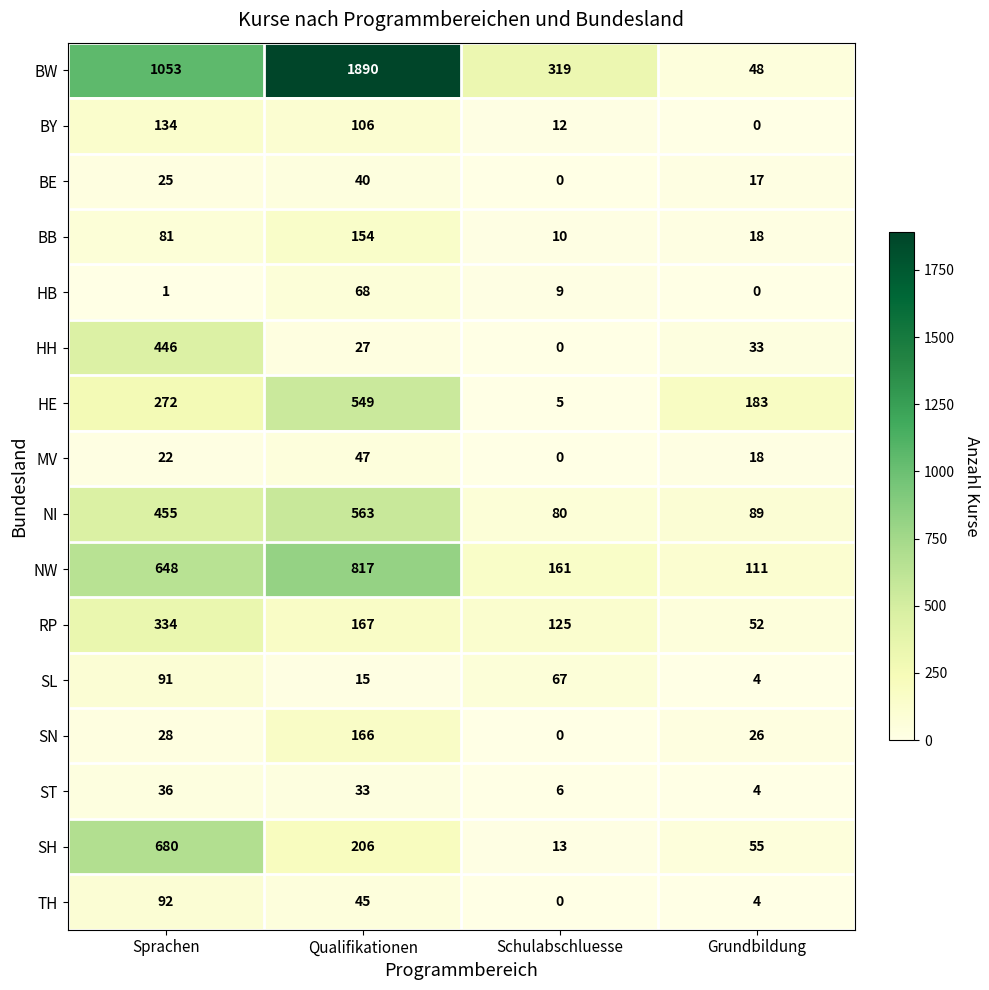

What is the maximum value shown in the chart?

1890